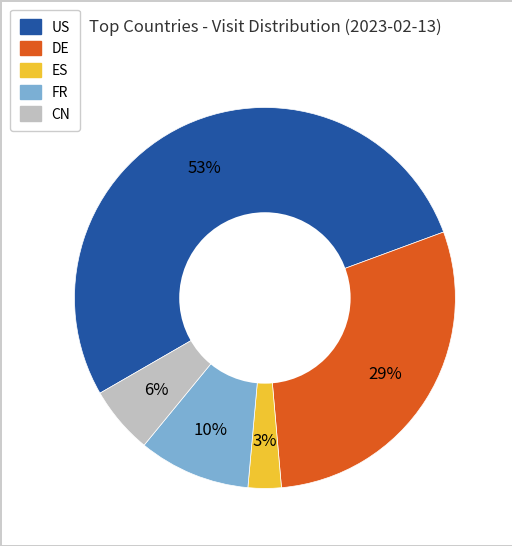

Does any single category account for the majority?

Yes